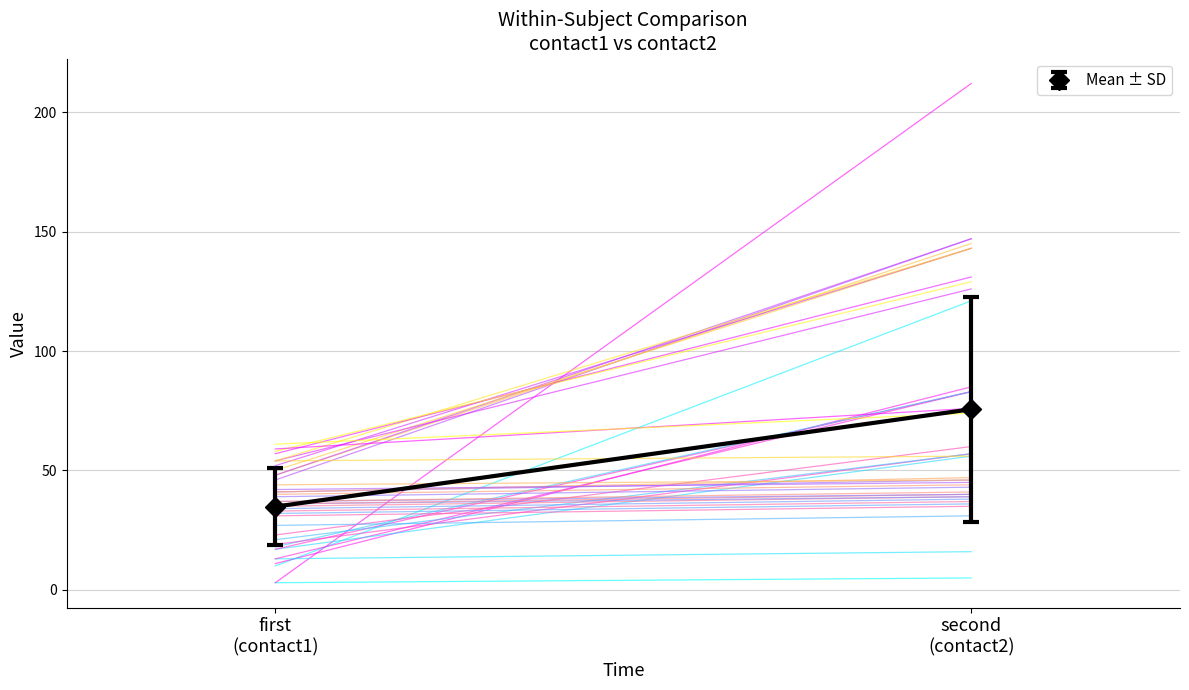

What is the maximum value shown in the chart?

212